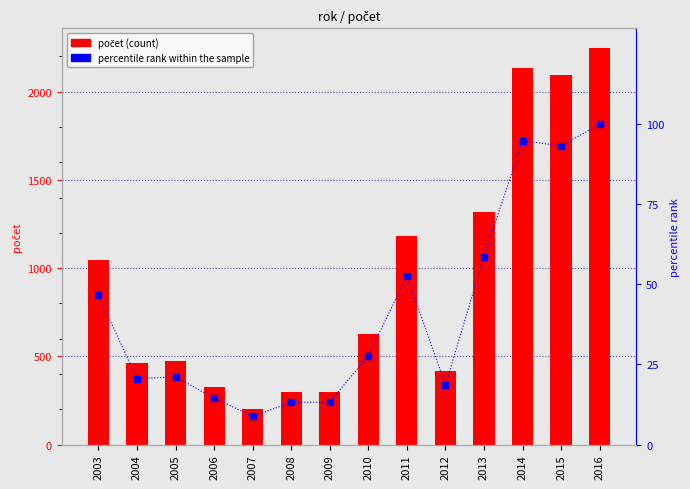

The value of percentile rank at 2006 is 14.5. True or false?

True